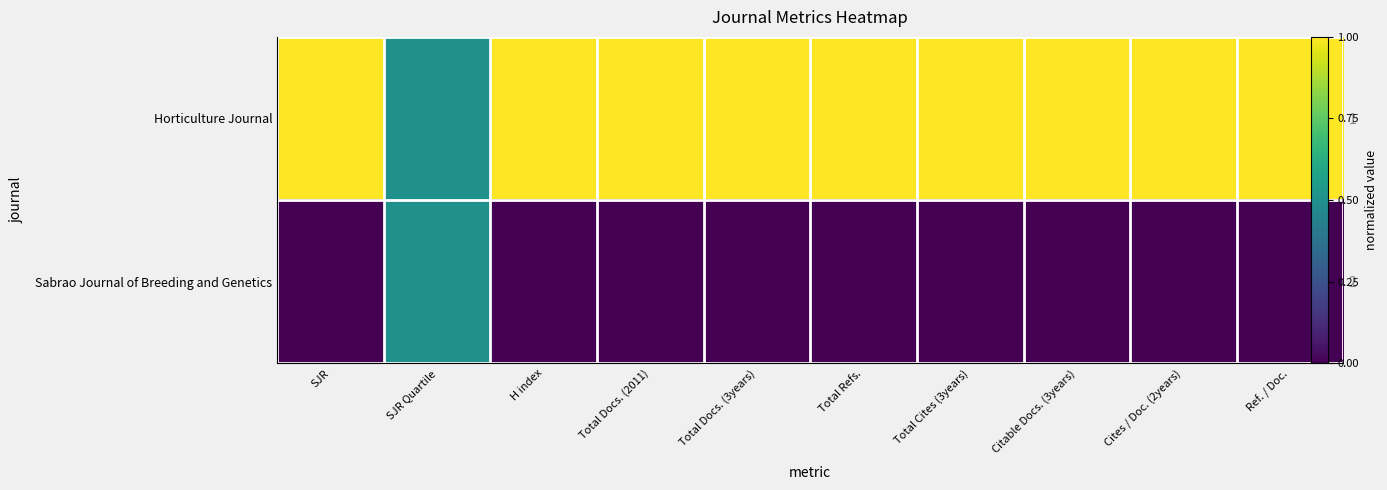

Which series has the largest range (max minus min)?

Horticulture Journal